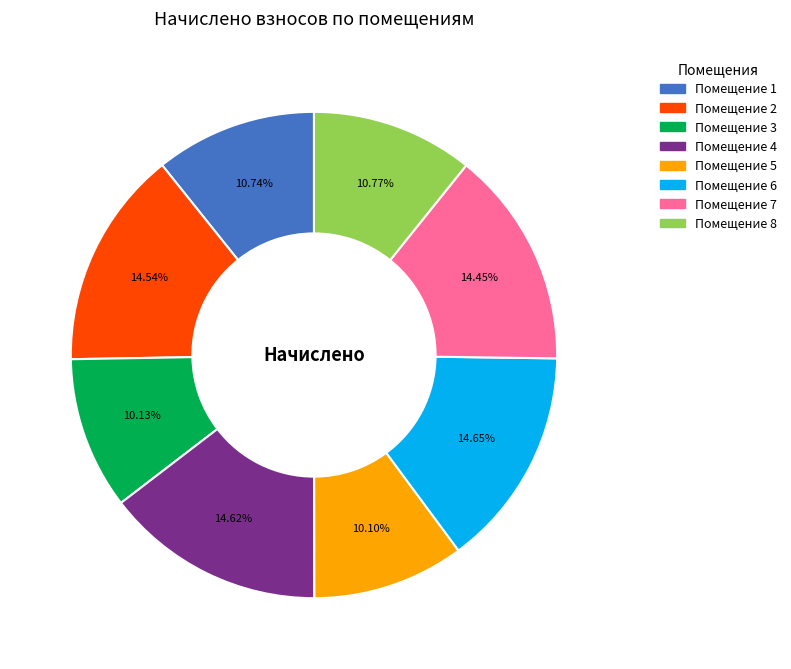

Is Помещение 7 the majority of the pie?

No